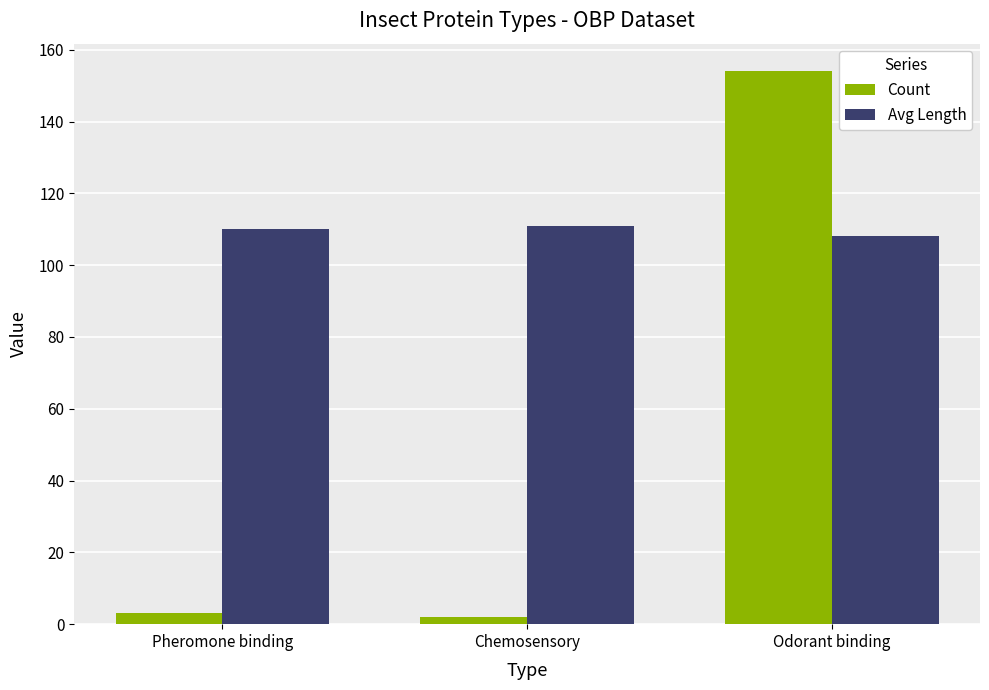

Does the chart contain stacked bars?

No